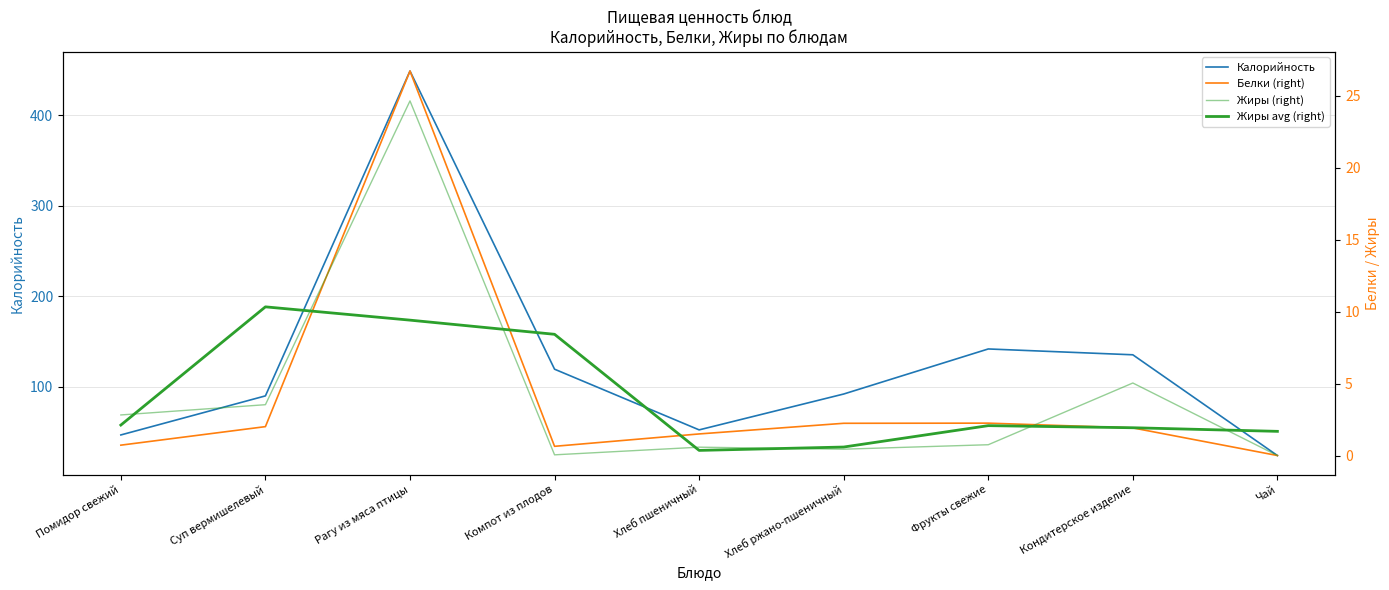

What is the label of the 1st point from the right?

Чай